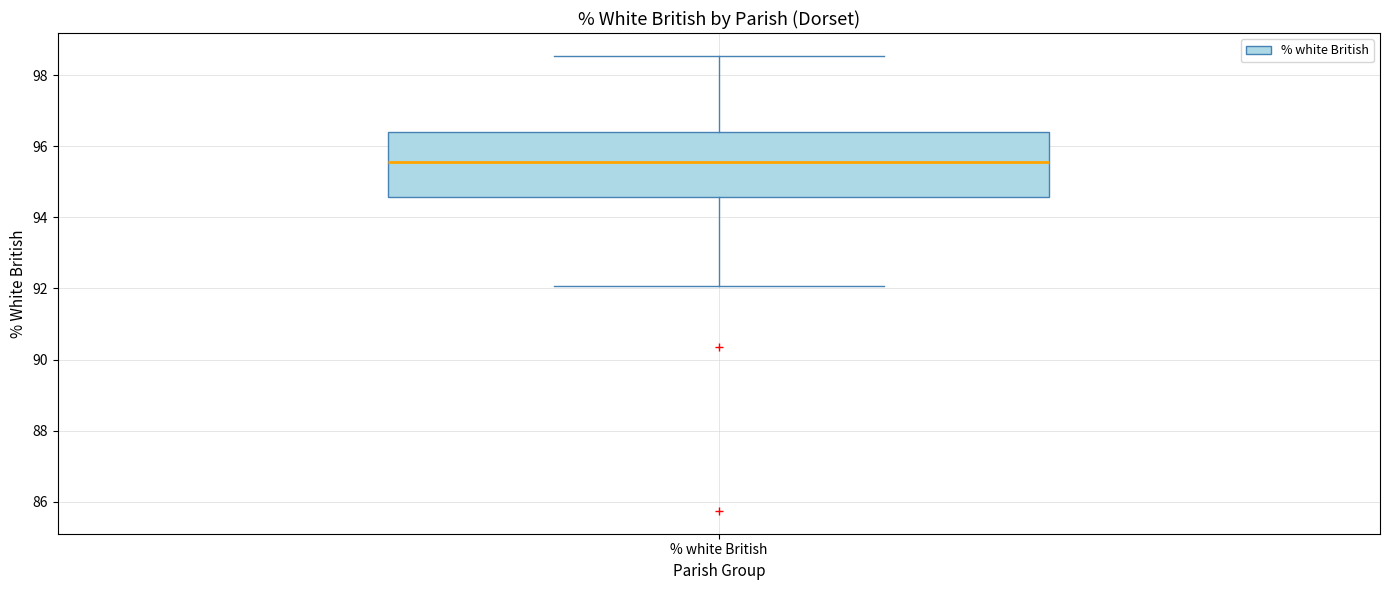

Transcribe this box plot: give where the median line is, the range the box spans, and where the two whiskers end, as read against the y-axis. The values are not printed on the chart, so give them approximately, as read against the axis.

median 95.6, box 94.6 to 96.4, whiskers 92.0 to 98.6